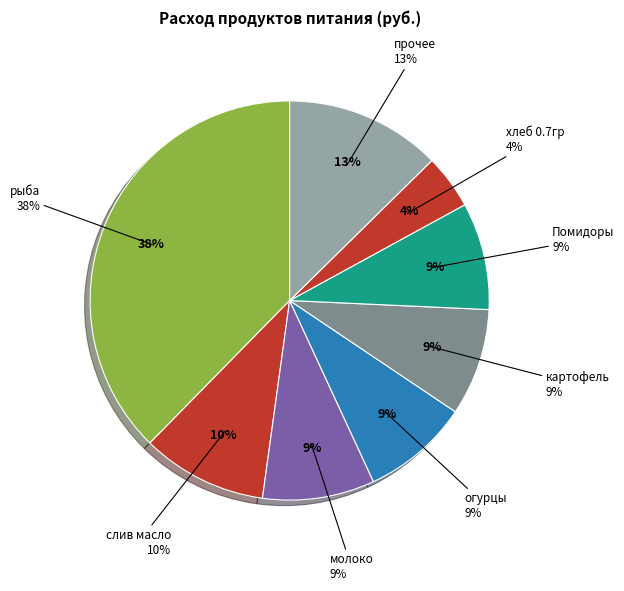

The Помидоры slice represents 17% of the pie. True or false?

False